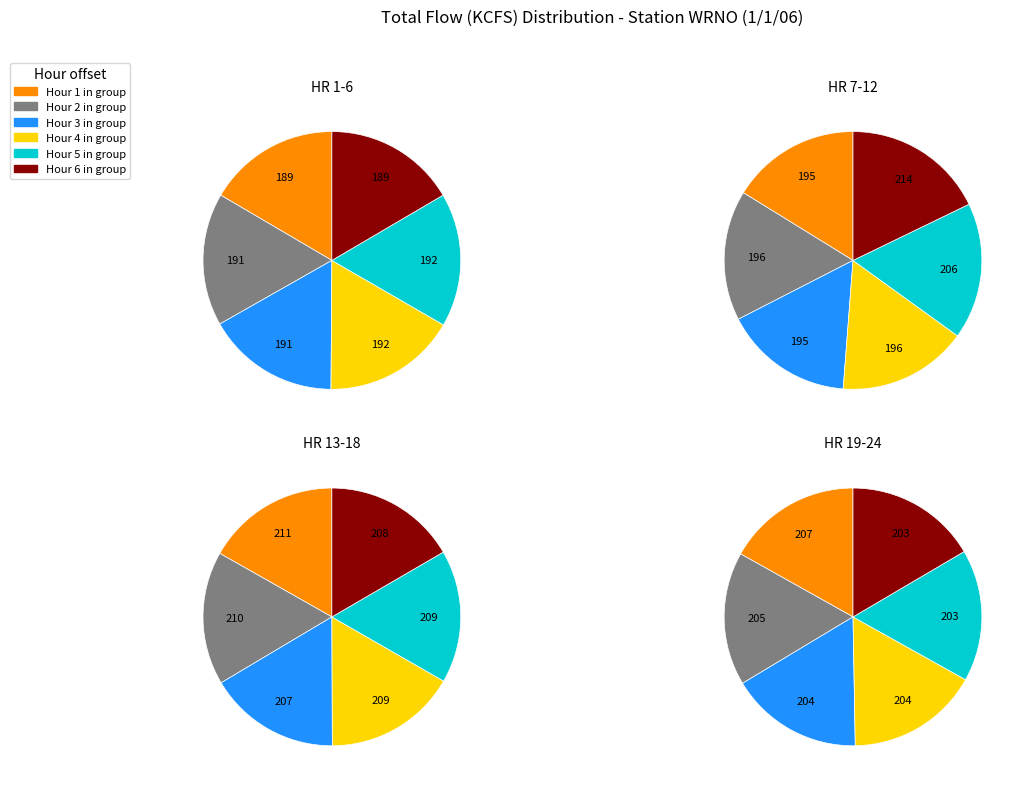

True or false: HR 1-6 accounts for 29% of the total.

False